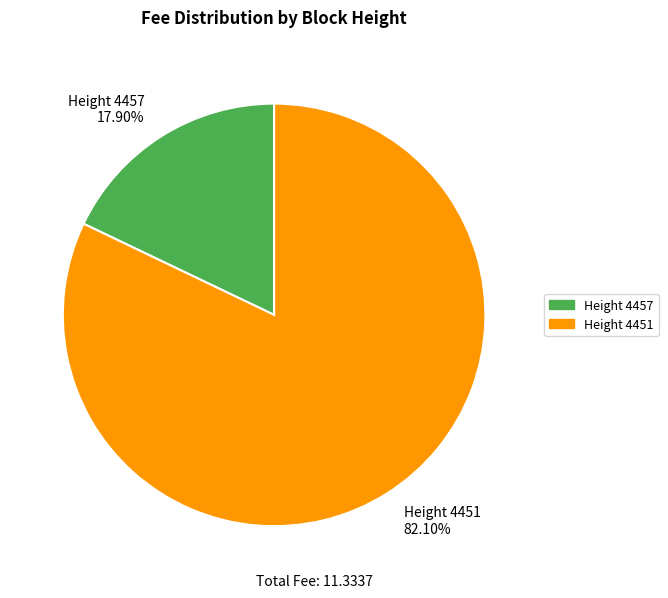

Which slice is the largest?

Height 4451 82.10%